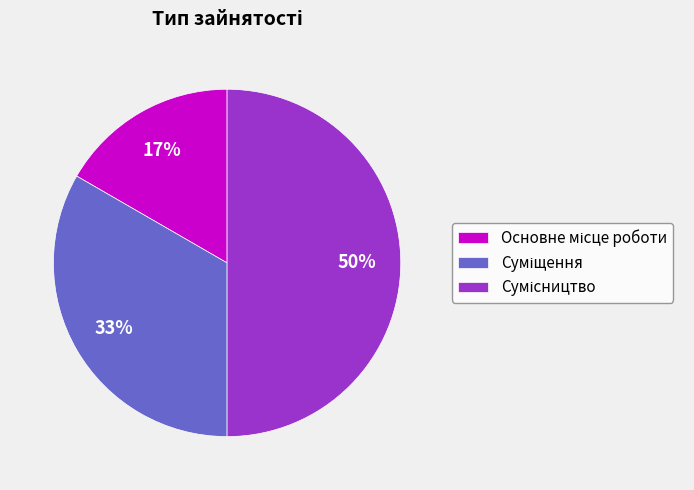

To the nearest percent, what is the average slice percentage?

33%